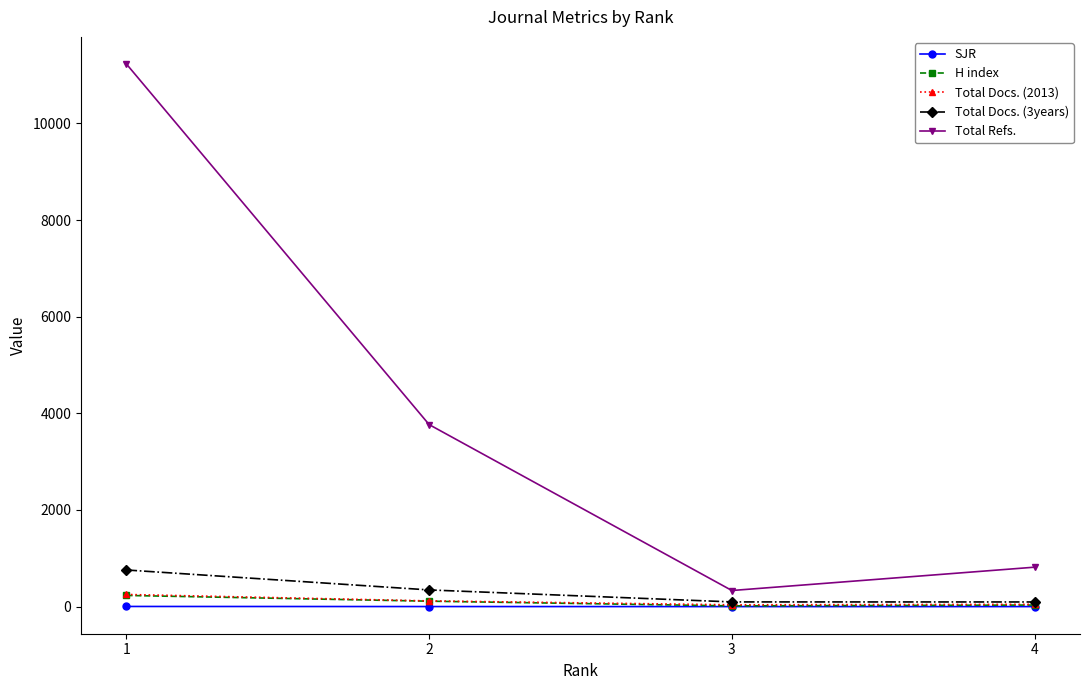

How many interior local valleys does the Total Refs. series have?

1